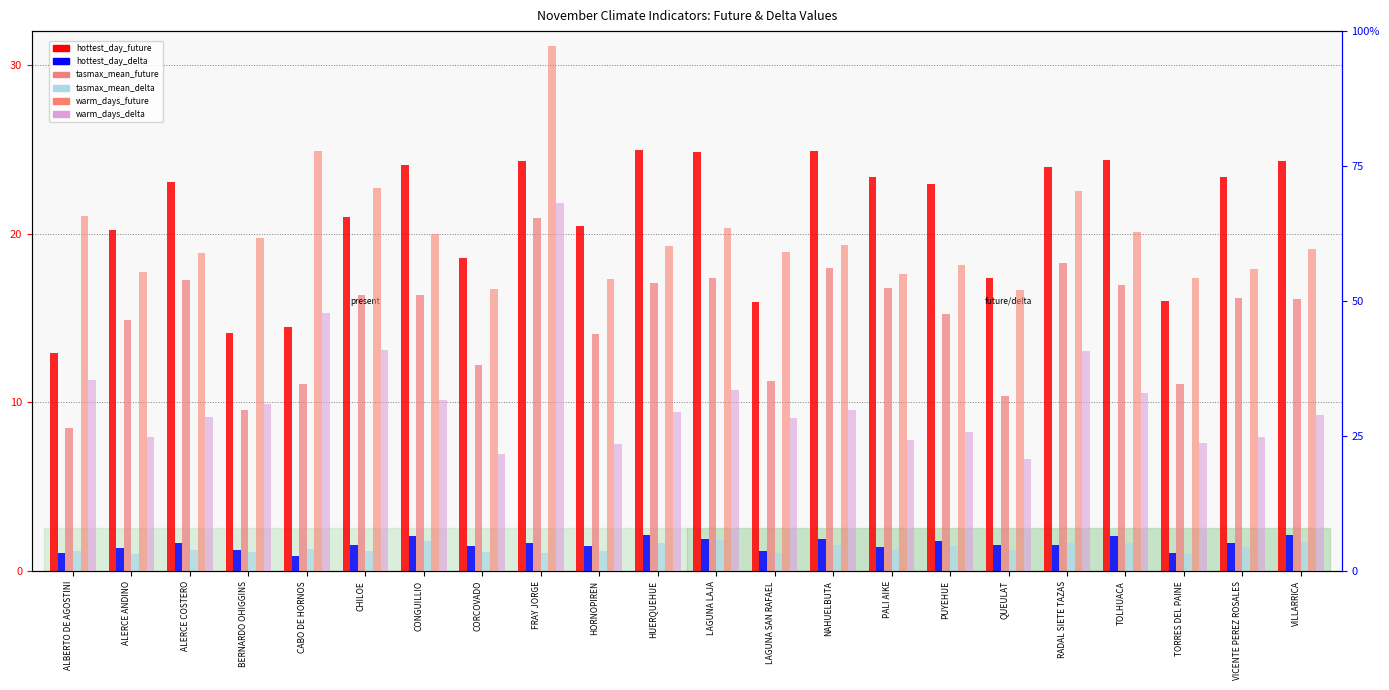

Does the chart contain any negative values?

No